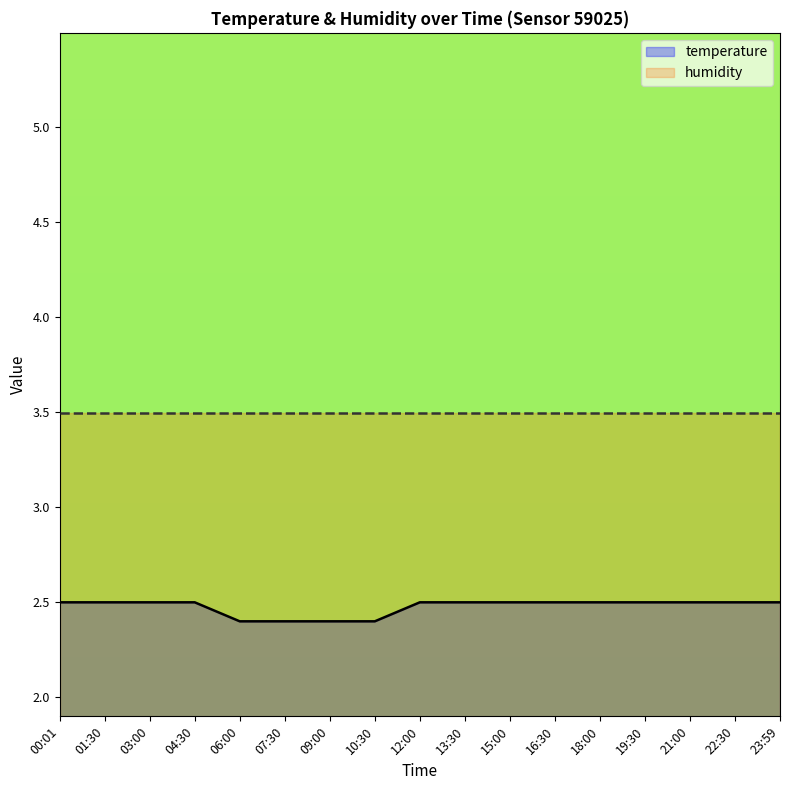

Reading left to right, list all the values displayed in this chart.

2.5	2.5	2.5	2.5	2.4	2.4	2.4	2.4	2.5	2.5	2.5	2.5	2.5	2.5	2.5	2.5	2.5